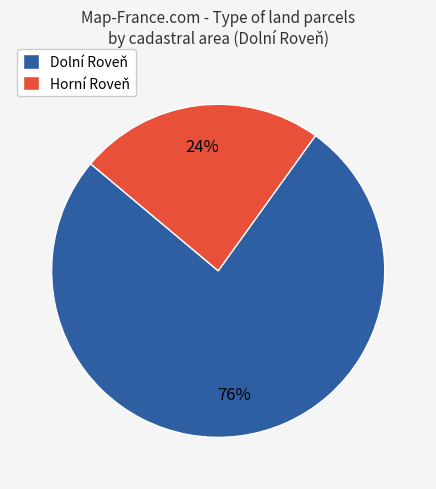

To the nearest percent, what is the difference between the largest and smallest slice percentages?

52%